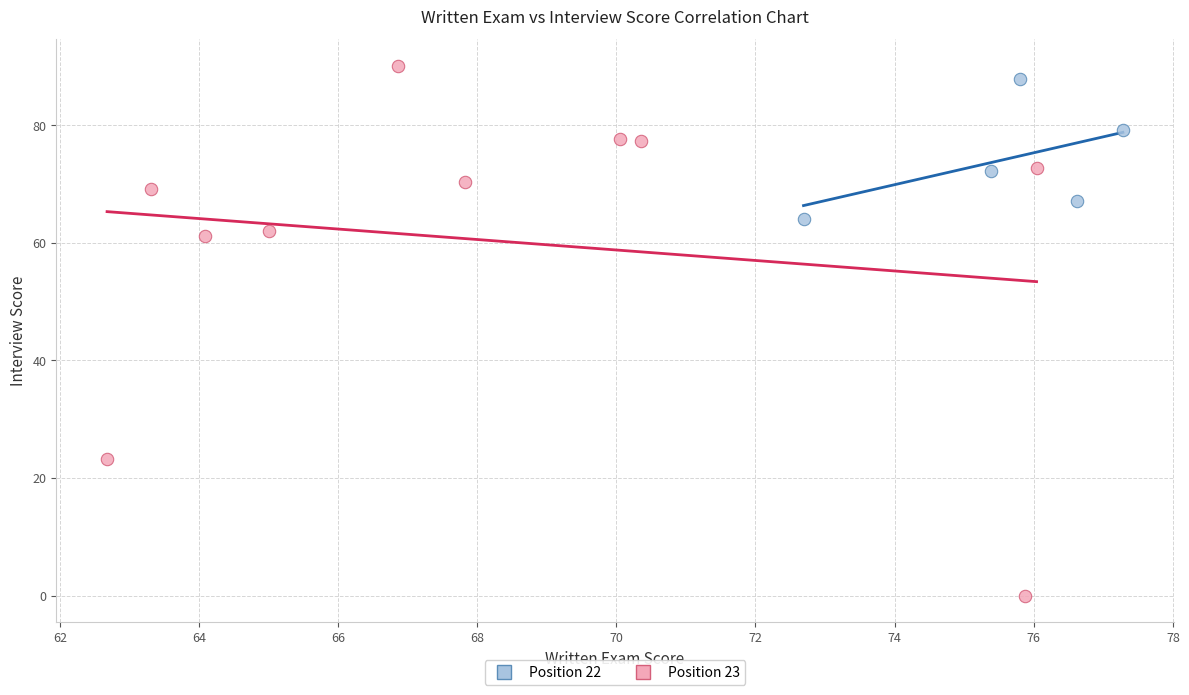

Which series reaches the minimum Y coordinate?

Position 23